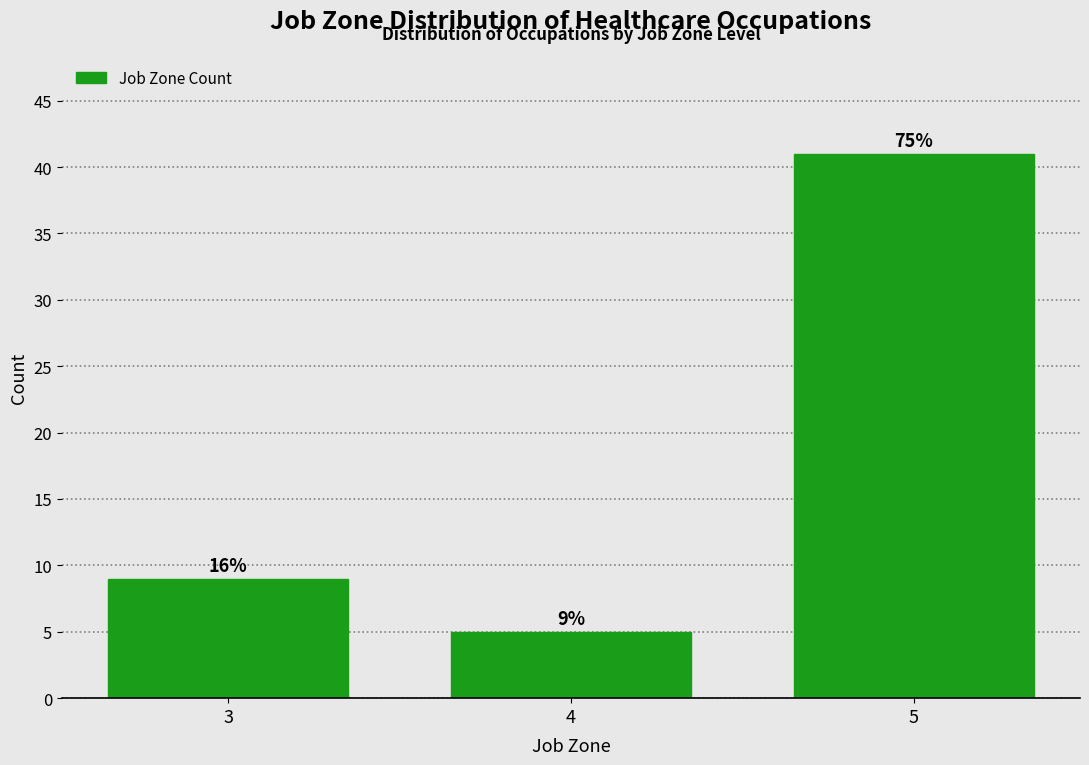

Does the chart contain any negative values?

No